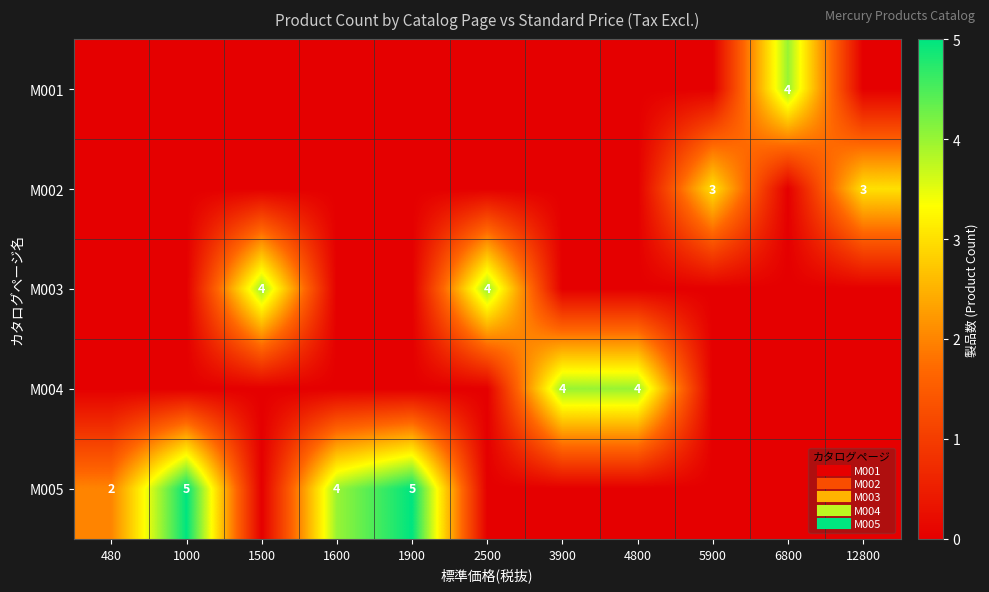

Is the value of M001 at 1500 greater than the value of M003 at 12800?

No